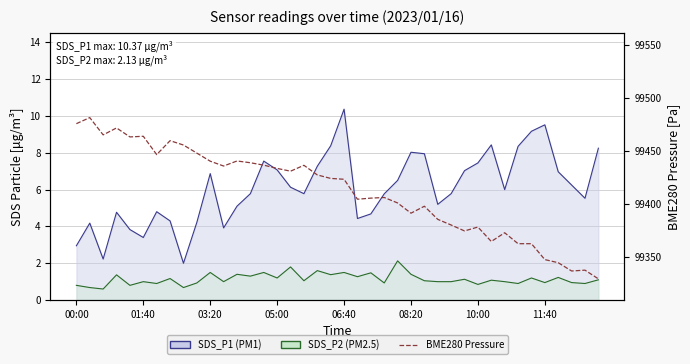

Which series has the widest spread of values?

BME280_pressure